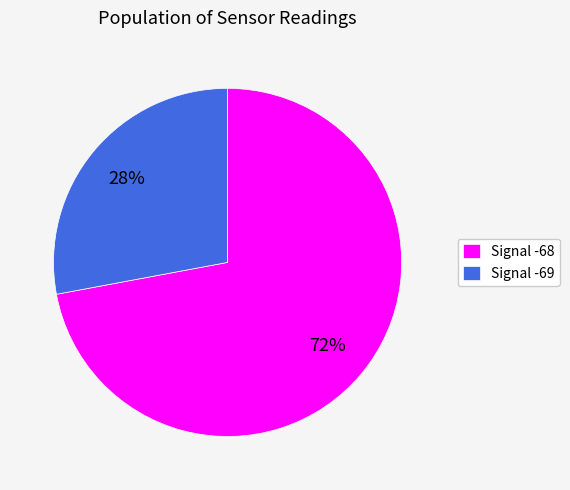

Between Signal -68 and Signal -69, which is larger?

Signal -68